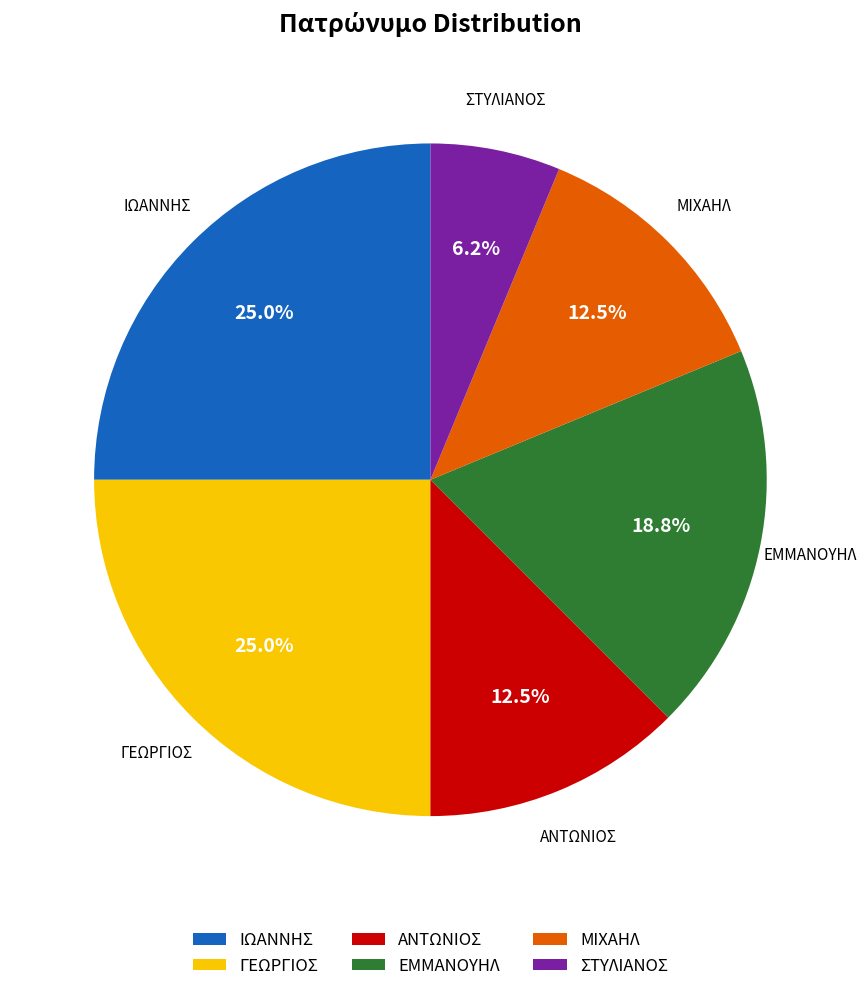

What percentage is the ΙΩΑΝΝΗΣ slice, to the nearest percent?

25%